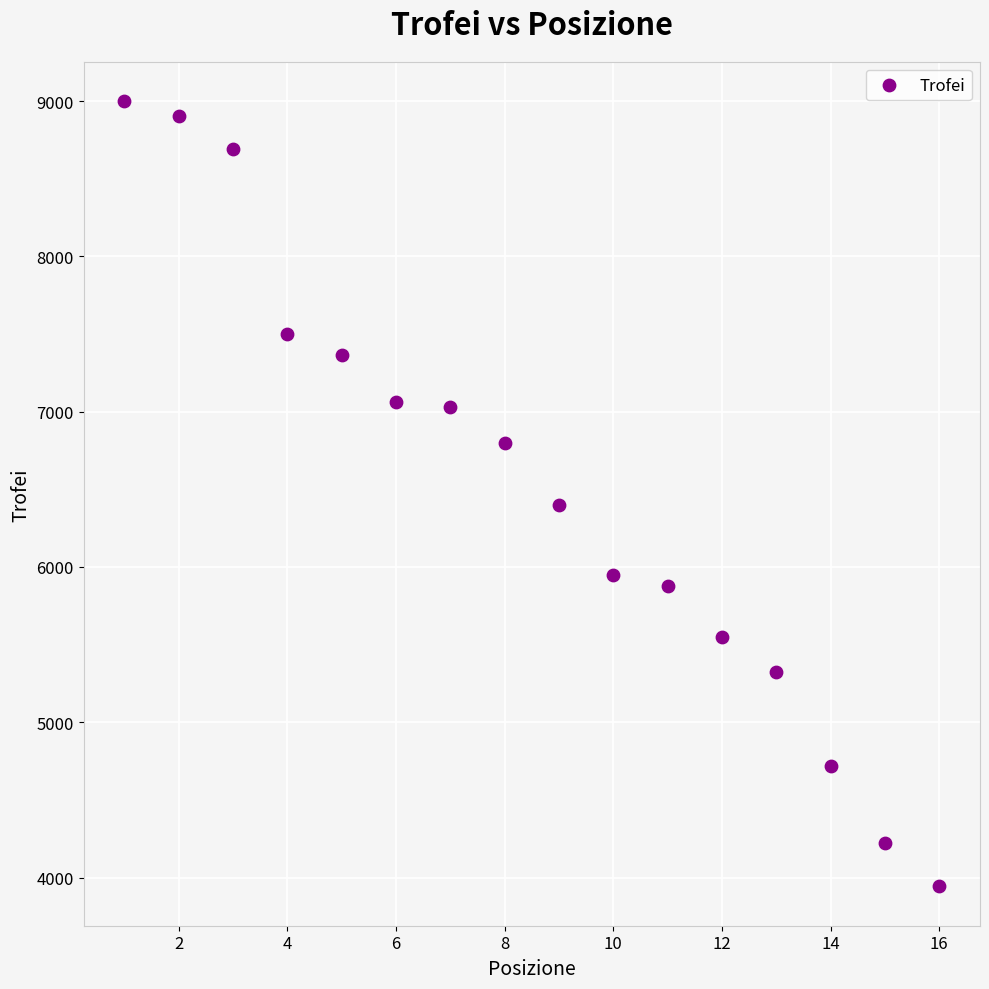

What is the range of Y values (max minus min)?

5057